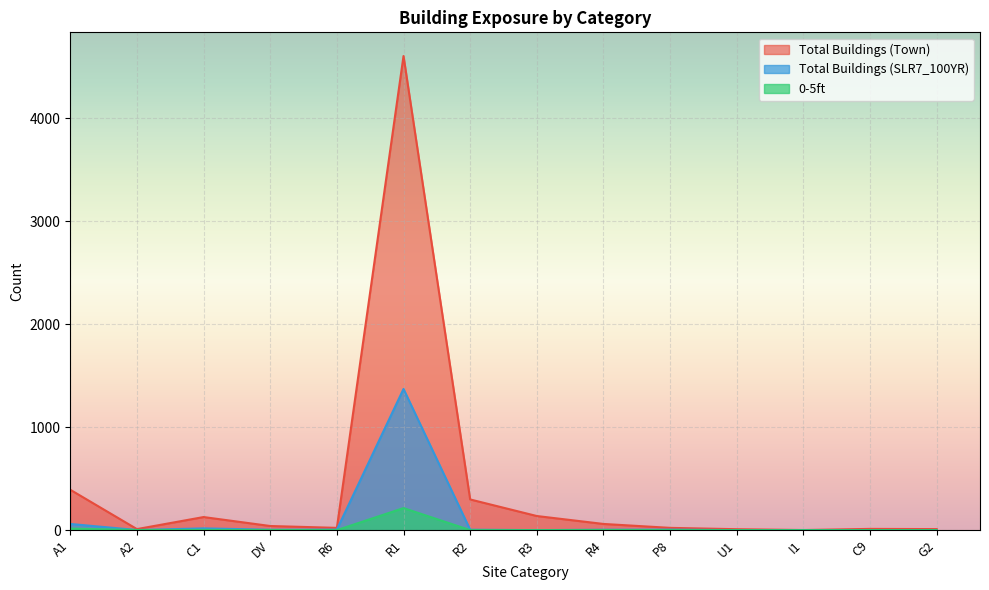

What is the difference between the highest and lowest values at G2?

10